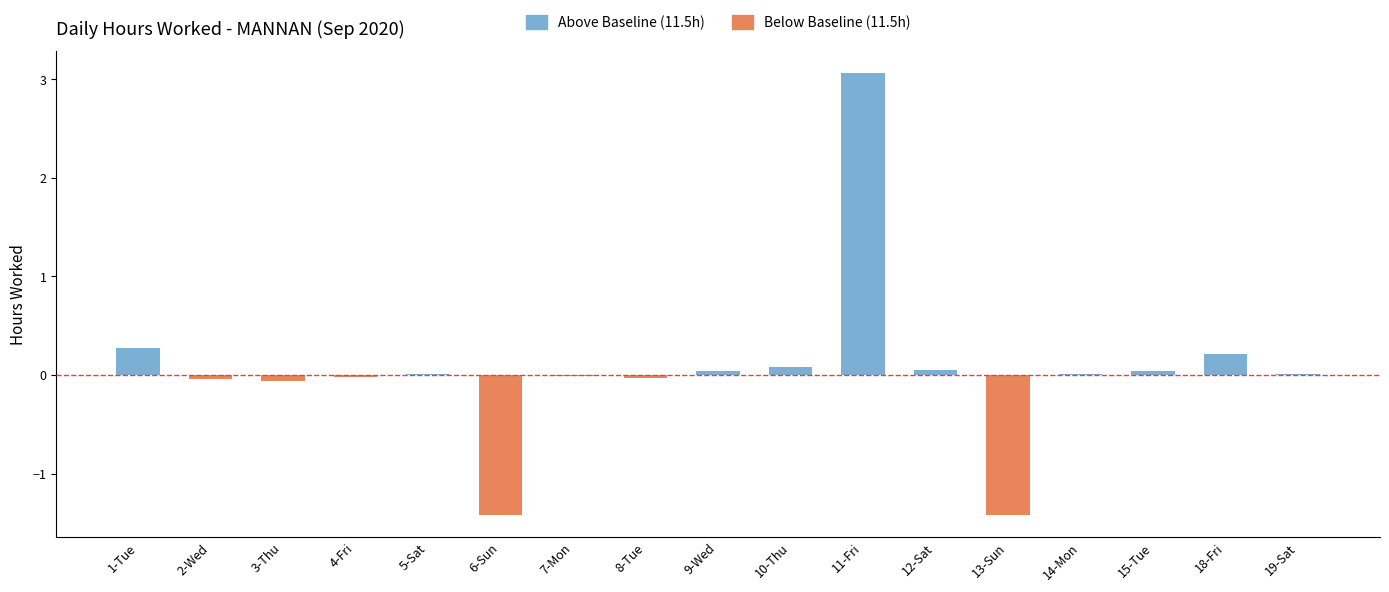

Where does the data first go above 0?

1-Tue